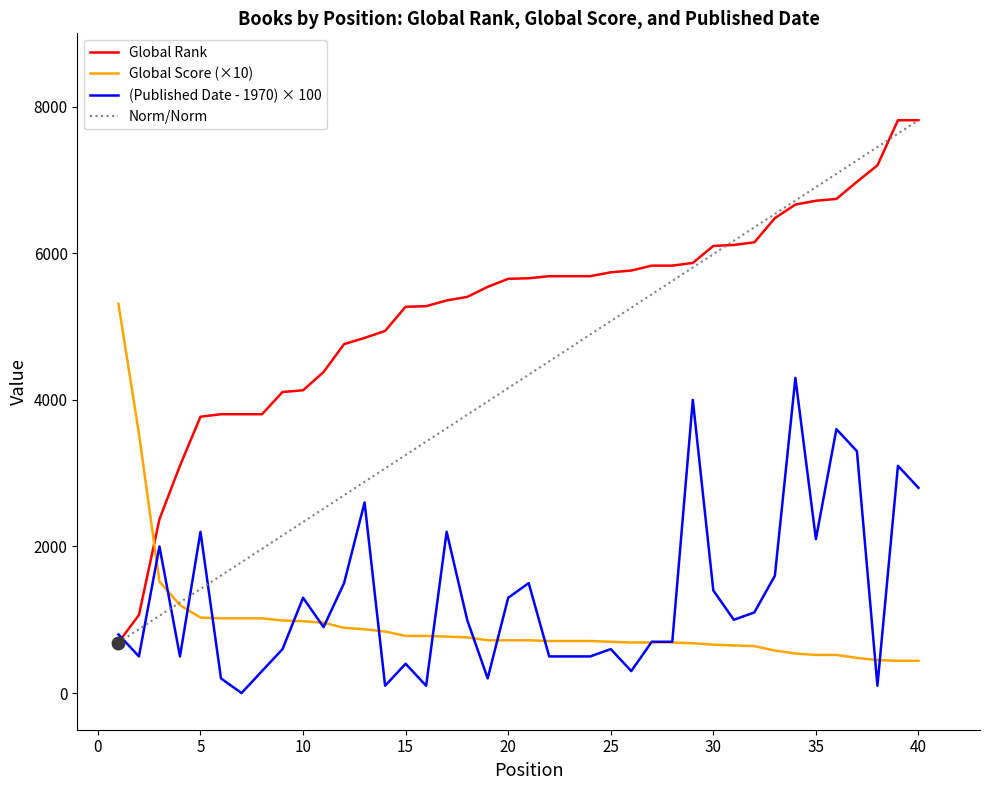

The Global Score series shows 690 at 27. True or false?

True